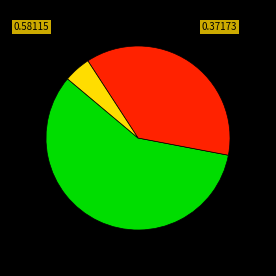

Is there any slice that represents more than half of the pie?

Yes